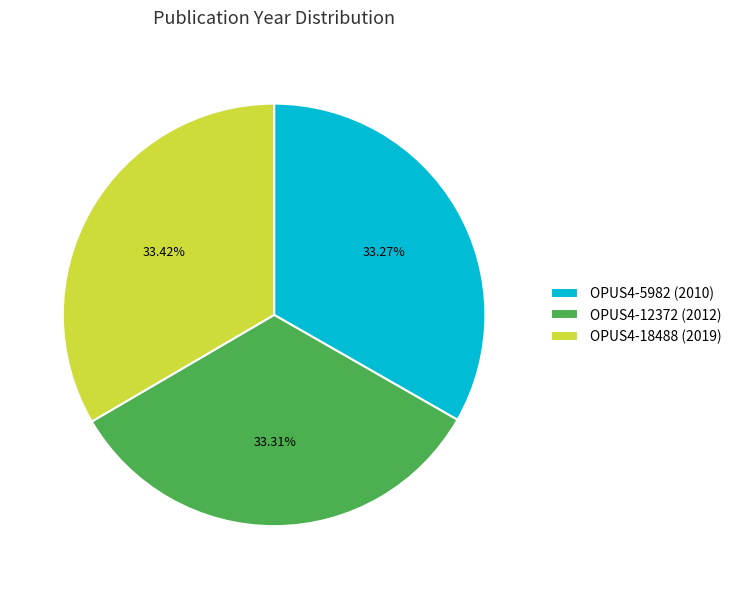

Is the sum of OPUS4-5982 (2010) and OPUS4-12372 (2012) greater than half?

Yes